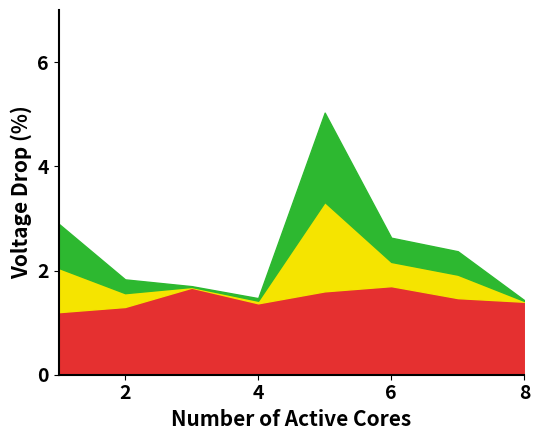

Where is the first local minimum for P_mid?

03:00